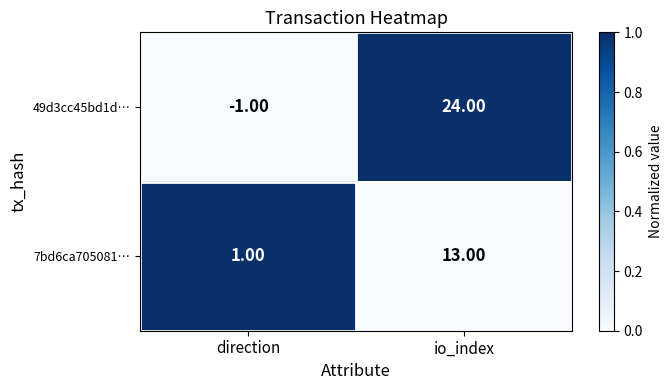

How many series are shown in this chart?

2